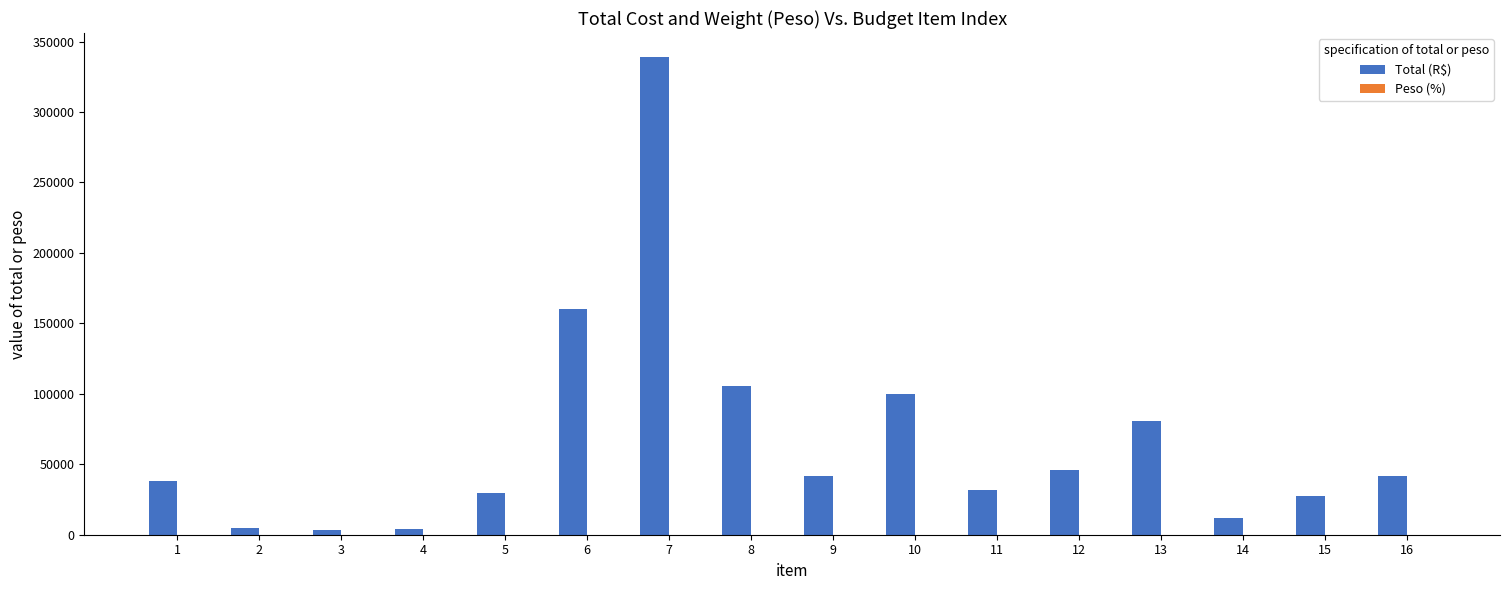

At which category is the sum across all series the highest?

7